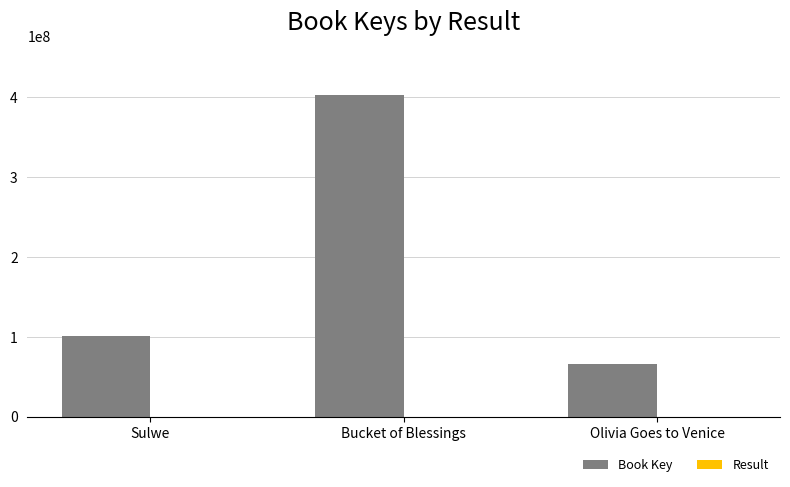

What is the total value across all series at Sulwe?

101162743